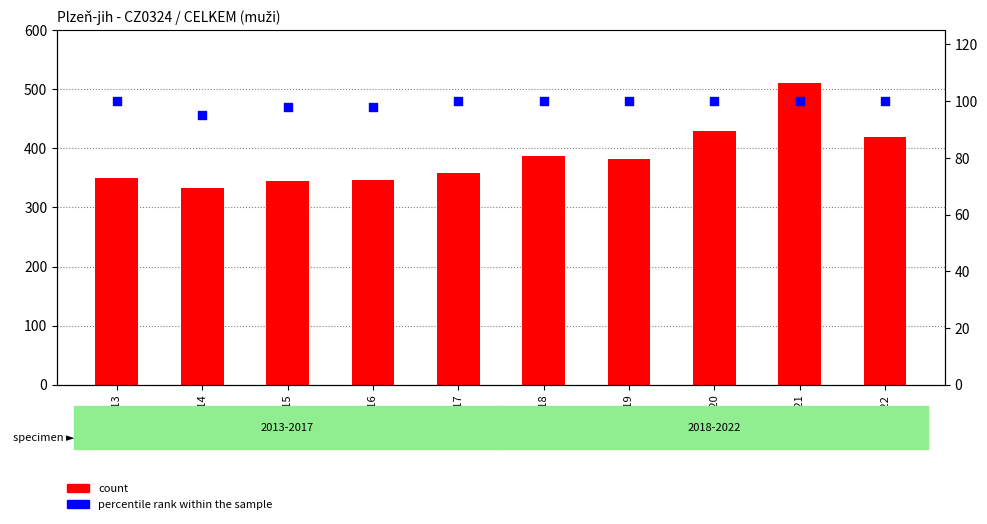

Which series contains the highest Y value?

count